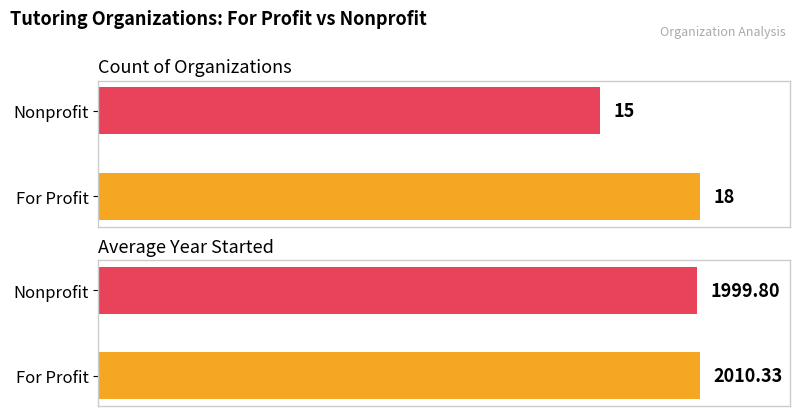

What is the difference between the Average Year Started values at Nonprofit and For Profit?

10.5